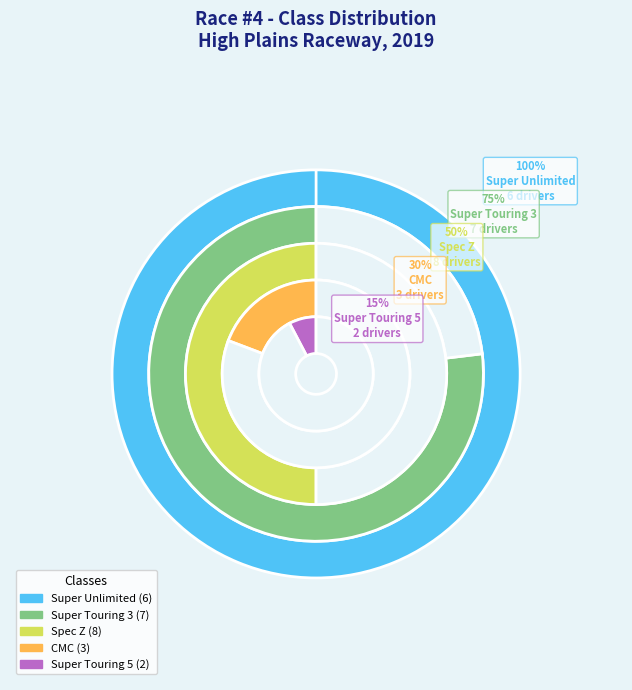

Rank the categories by value from highest to lowest.

Spec Z, Super Touring 3, Super Unlimited, CMC, Super Touring 5